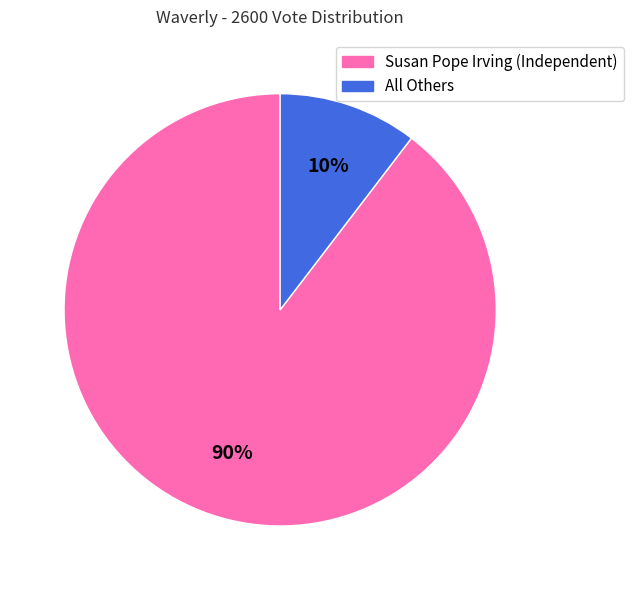

Is it true that Susan Pope Irving (Independent) is 99% of the pie?

False